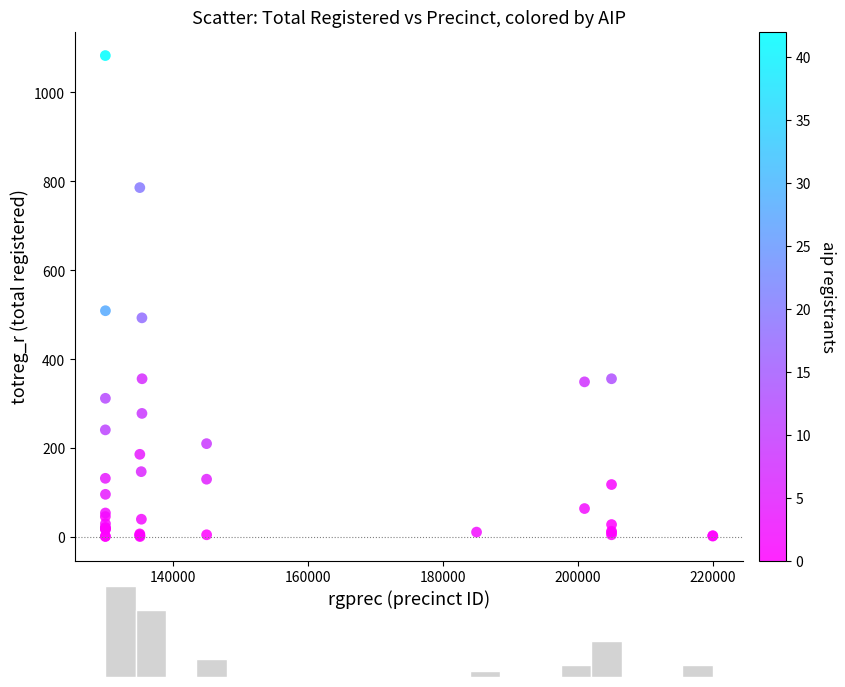

What Y value in the scatter plot is closest to 542?

509